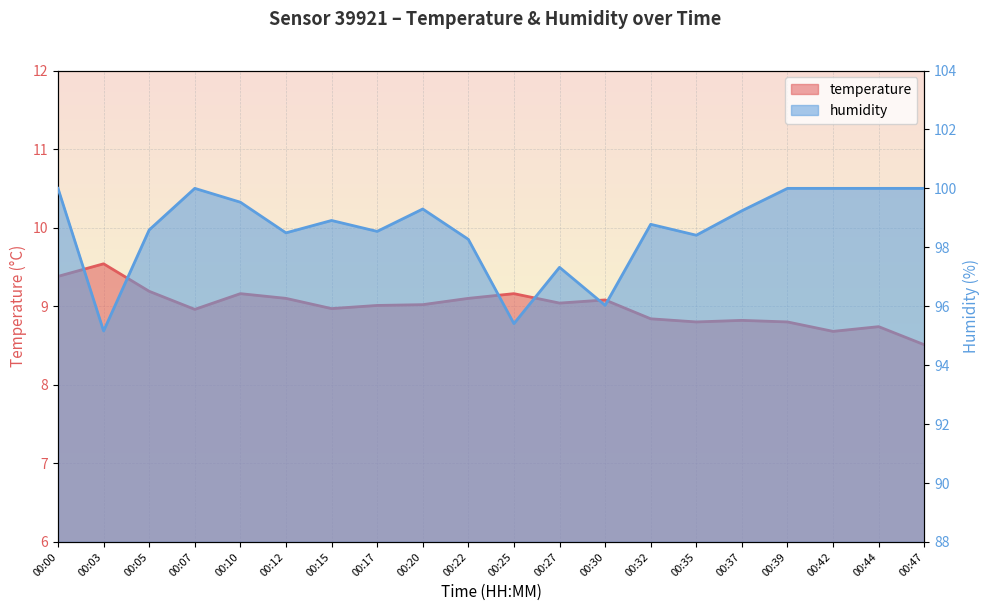

True or false: humidity and temperature cross at least once.

False